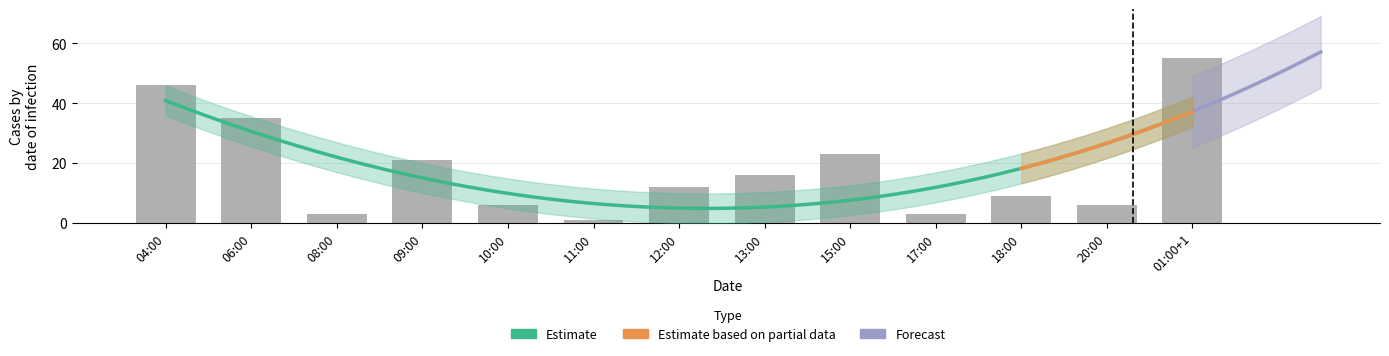

List the labels in order of value, smallest first.

11:00, 08:00, 17:00, 10:00, 20:00, 18:00, 12:00, 13:00, 09:00, 15:00, 06:00, 04:00, 01:00+1